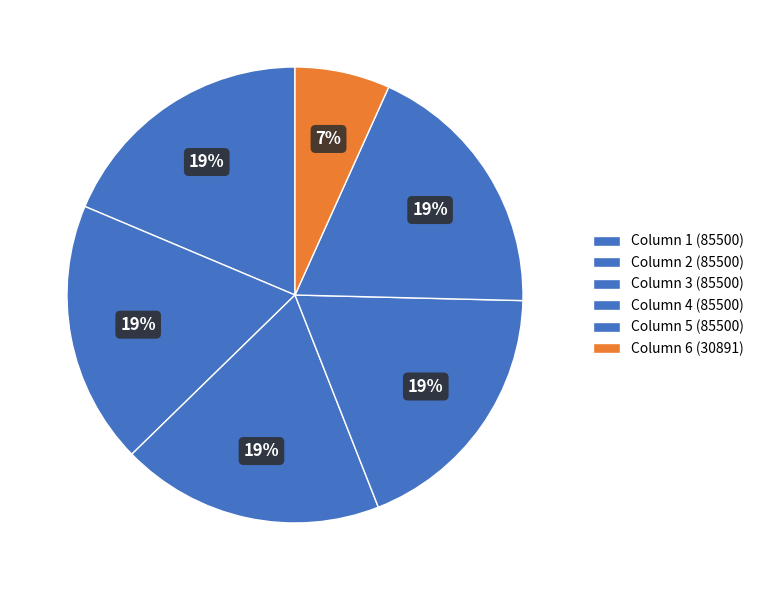

What is the largest slice in the pie chart?

Column 1